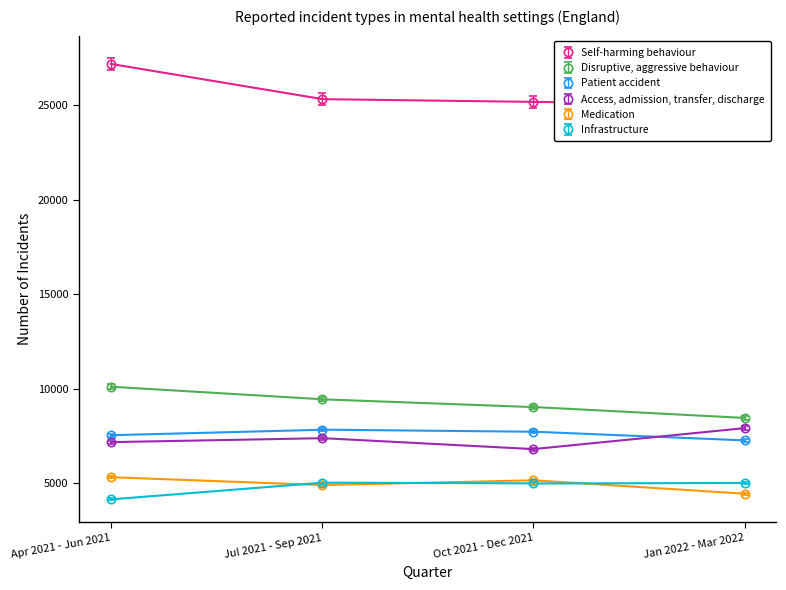

The Medication series shows 8362.0 at Oct 2021 - Dec 2021. True or false?

False